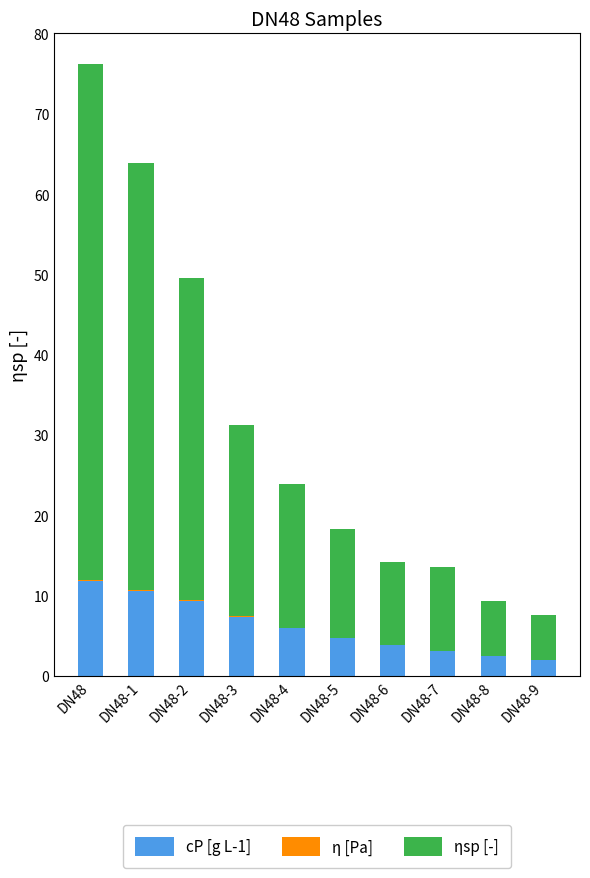

What is the sum of all cP [g L-1] values?

61.1